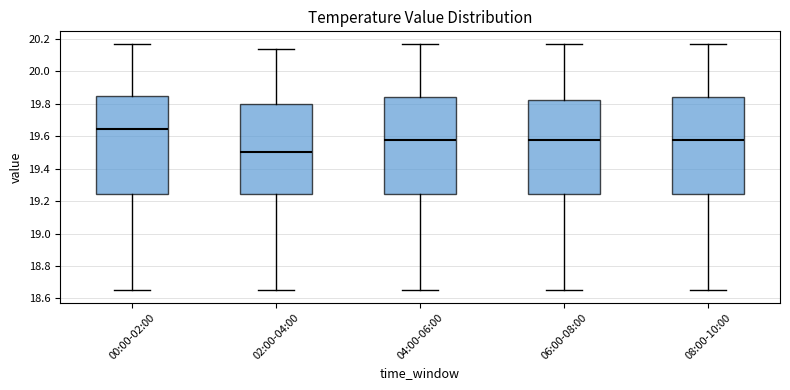

Reading left to right, transcribe this box plot: for each box, give where its median line is, the range the box spans, and where its two whiskers end, as read against the y-axis. The values are not printed on the chart, so give them approximately, as read against the axis.

00:00-02:00: median 19.64, box 19.24 to 19.84, whiskers 18.66 to 20.18
02:00-04:00: median 19.50, box 19.24 to 19.80, whiskers 18.66 to 20.14
04:00-06:00: median 19.58, box 19.24 to 19.84, whiskers 18.66 to 20.18
06:00-08:00: median 19.58, box 19.24 to 19.82, whiskers 18.66 to 20.18
08:00-10:00: median 19.58, box 19.24 to 19.84, whiskers 18.66 to 20.18